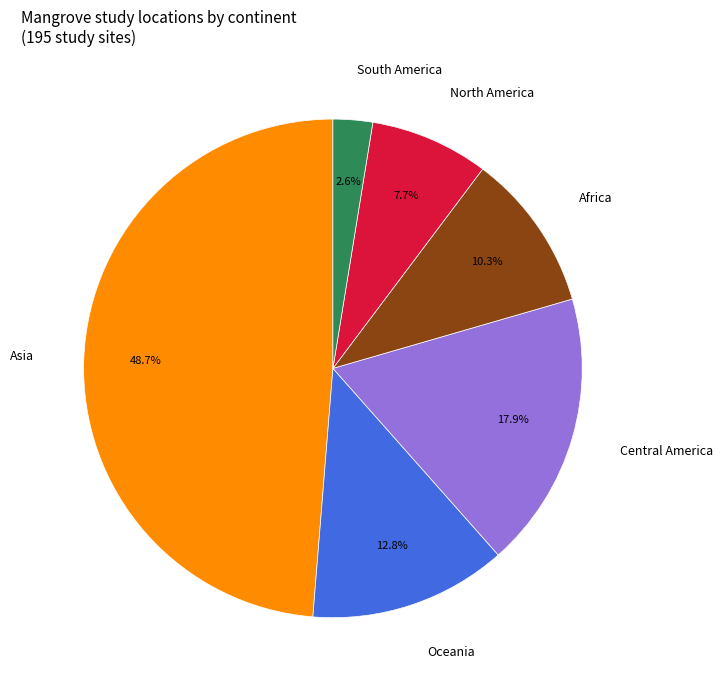

How much of the chart is everything except Central America?

82.1%